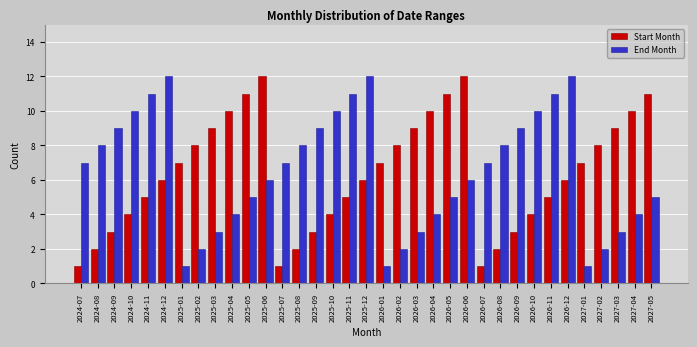

What is the total value across all series at 2026-11?

16